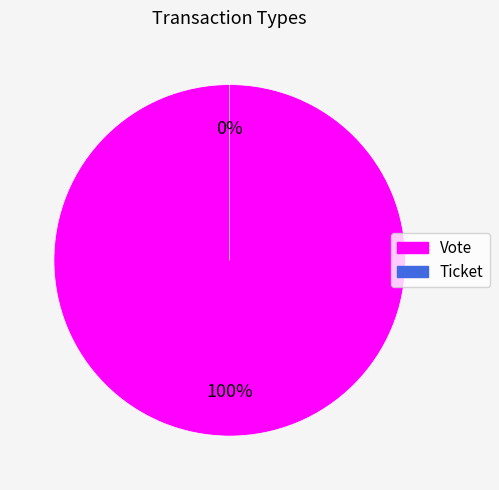

Which slice is the largest?

Vote